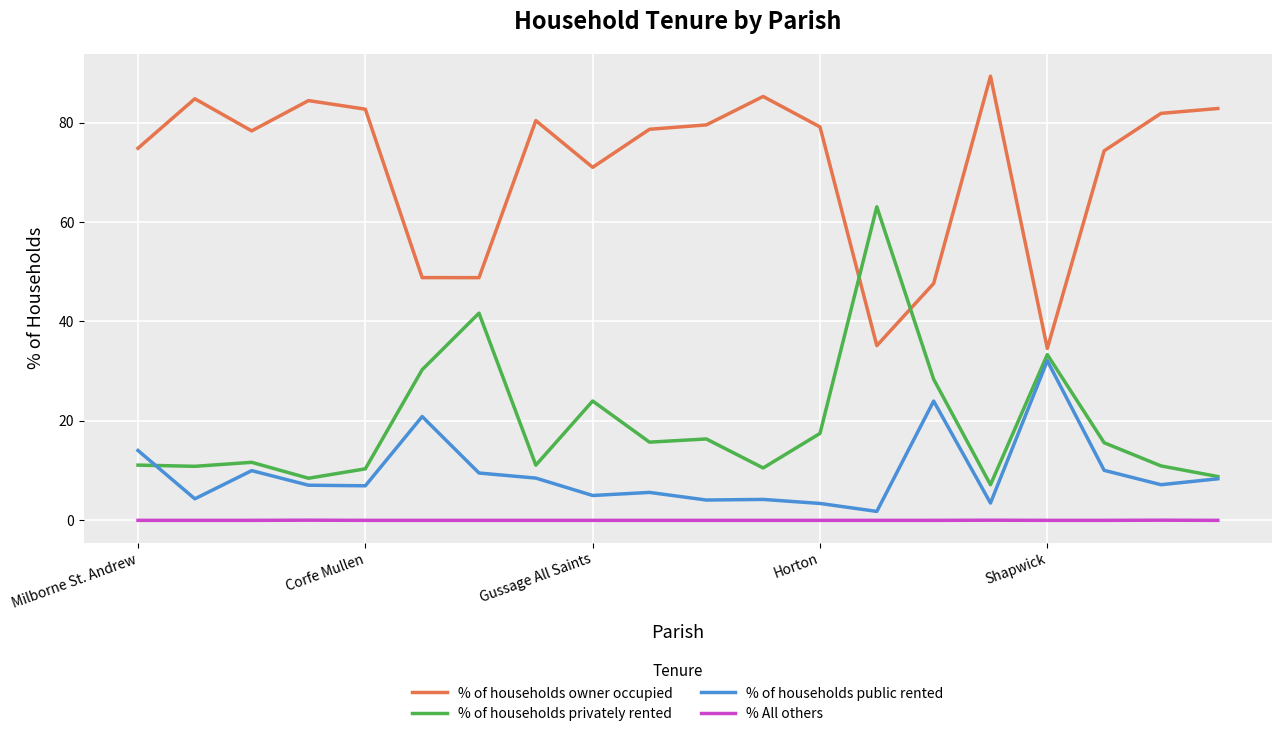

List the series in order of their peak value, lowest first.

% All others, % of households public rented, % of households privately rented, % of households owner occupied